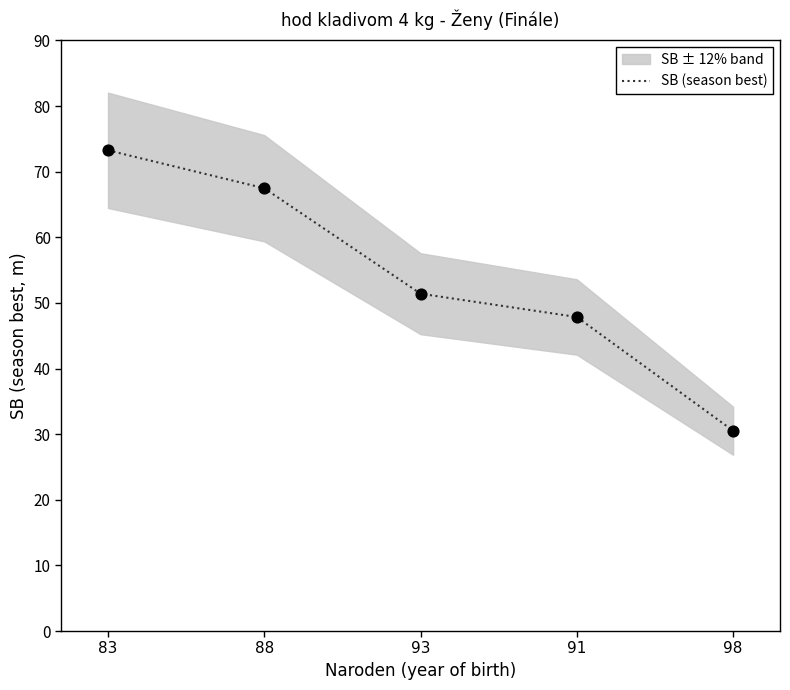

What is the ratio of the value at 88 to the value at 98?

2.2